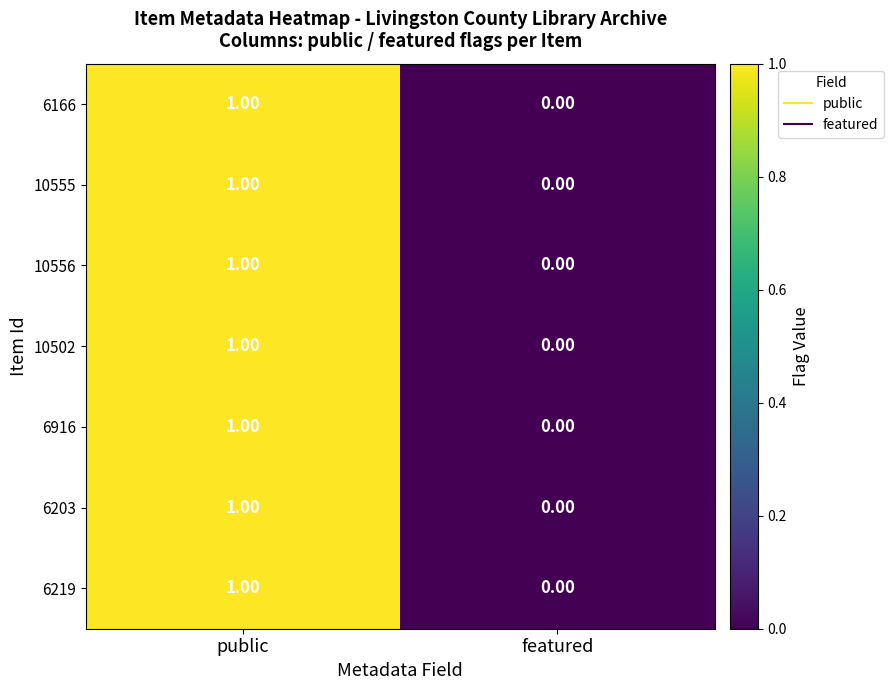

At which label is 6916 closest to 0?

featured